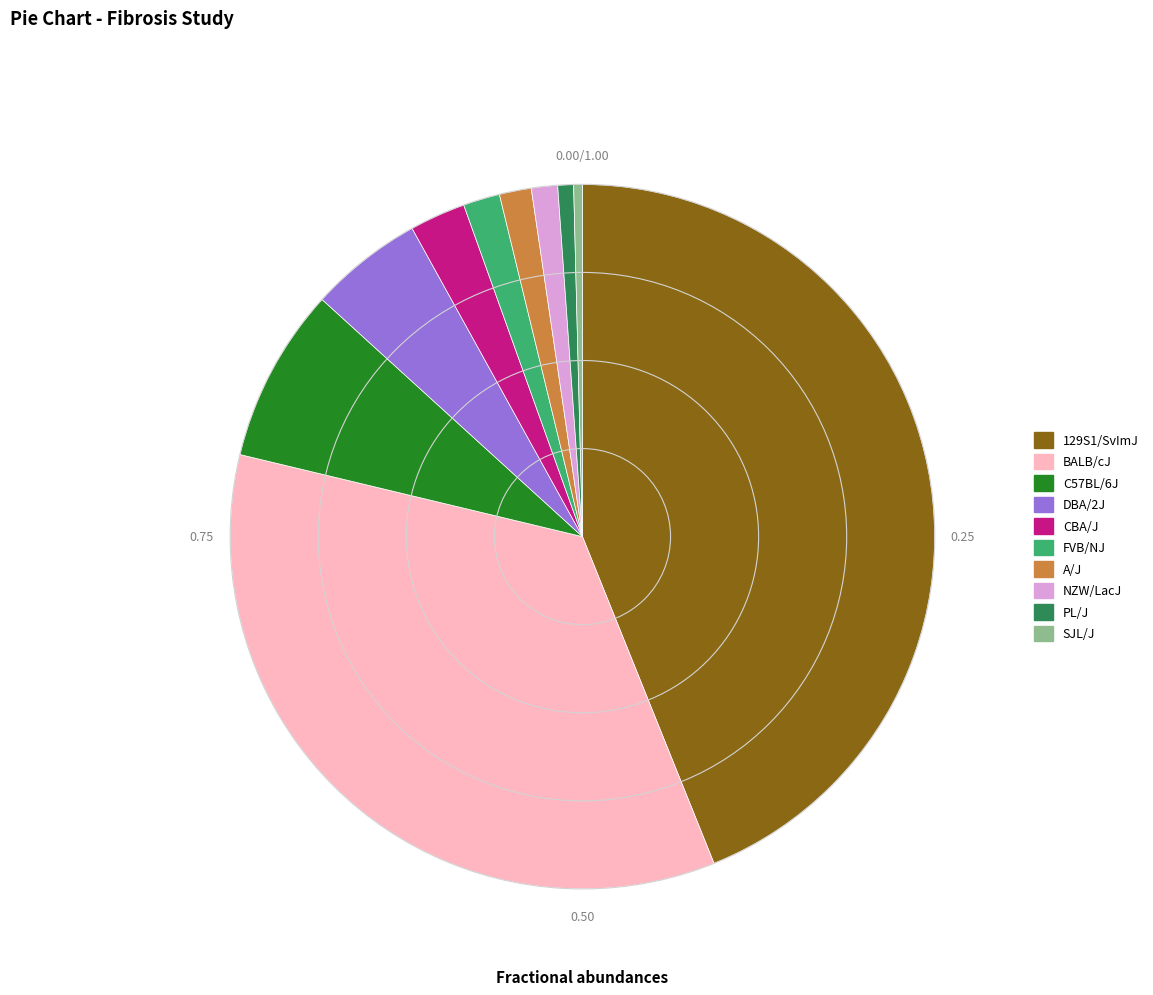

Do DBA/2J and BALB/cJ together represent more than half of the pie?

No